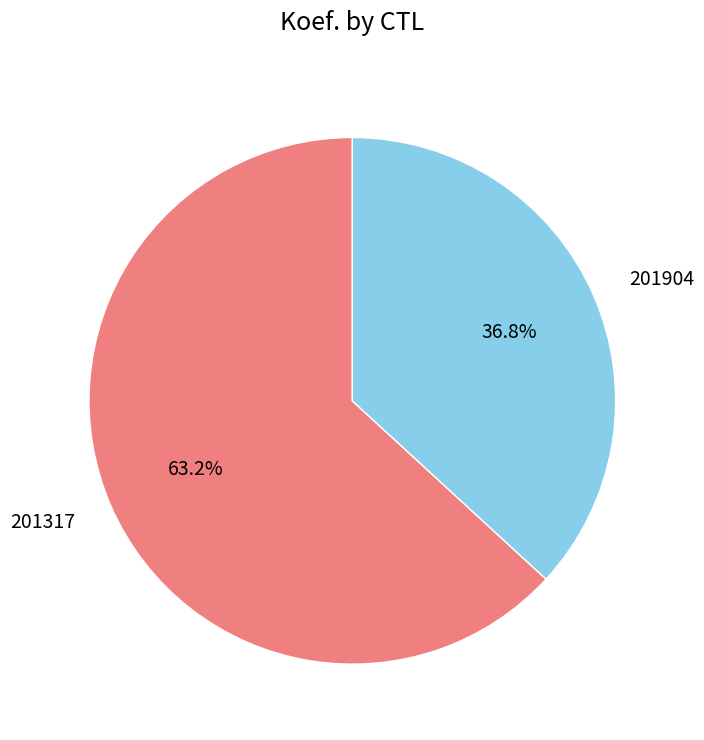

What is the ratio of the value at 201317 to the value at 201904?

1.7